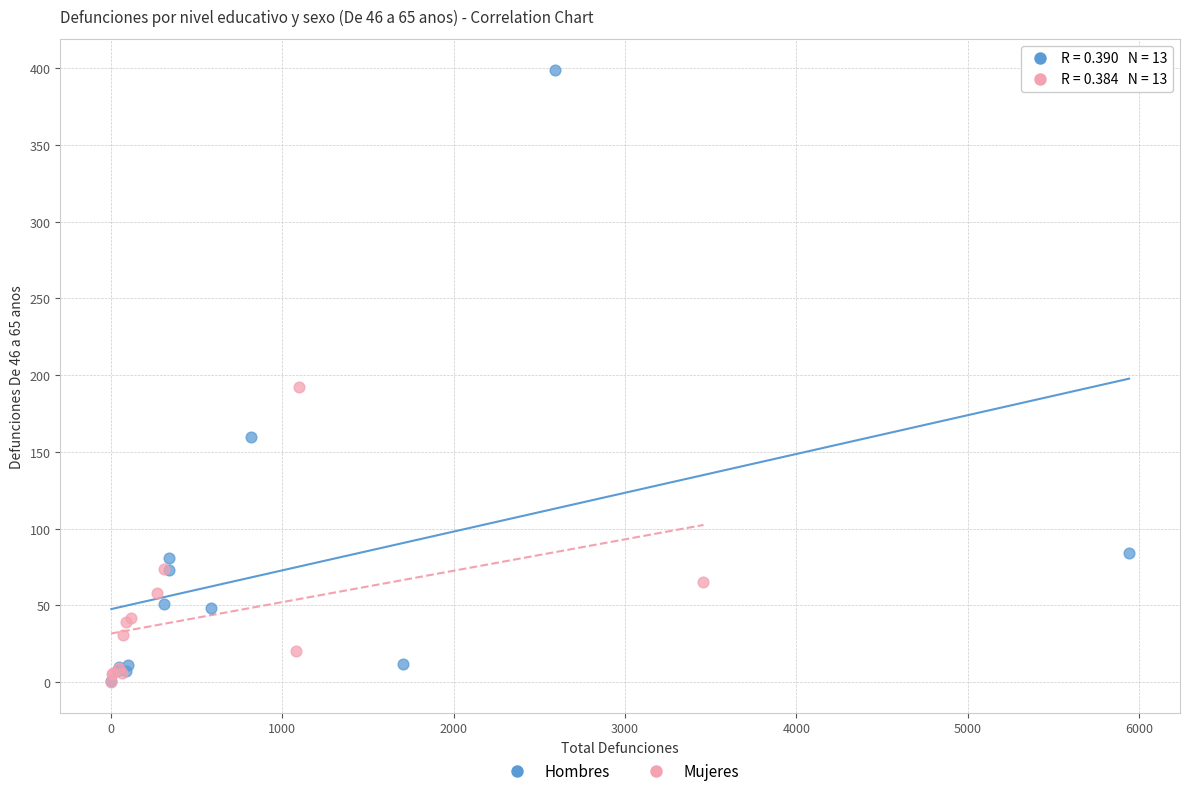

What are all the series names shown in the legend?

Hombres, Mujeres